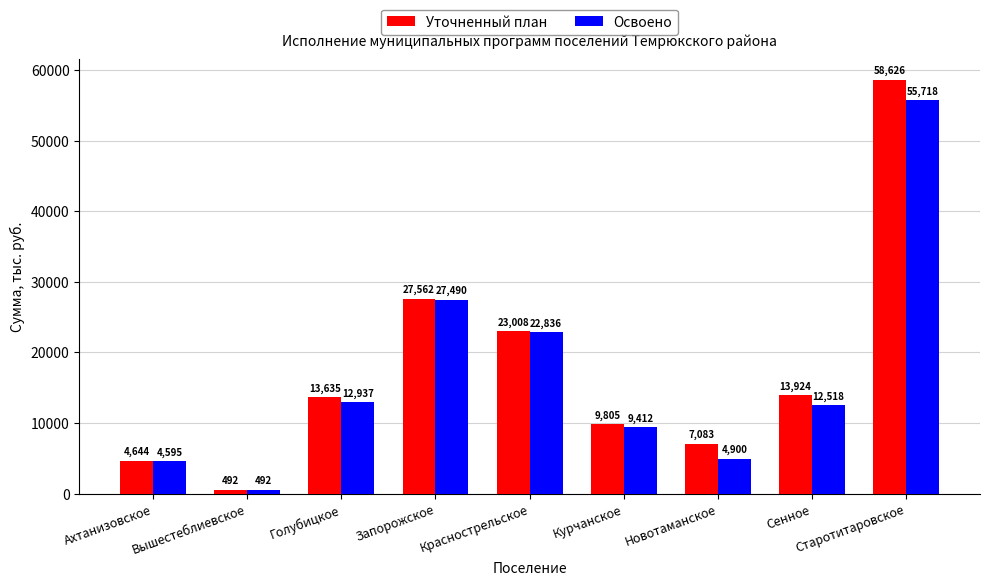

Which series has the largest total across all categories?

Уточненный план